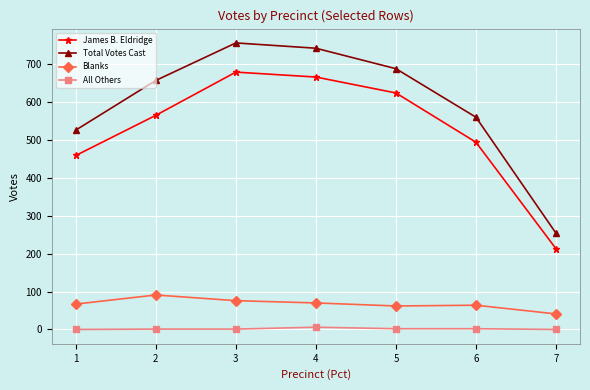

What are all the series names shown in the legend?

James B. Eldridge, Total Votes Cast, Blanks, All Others